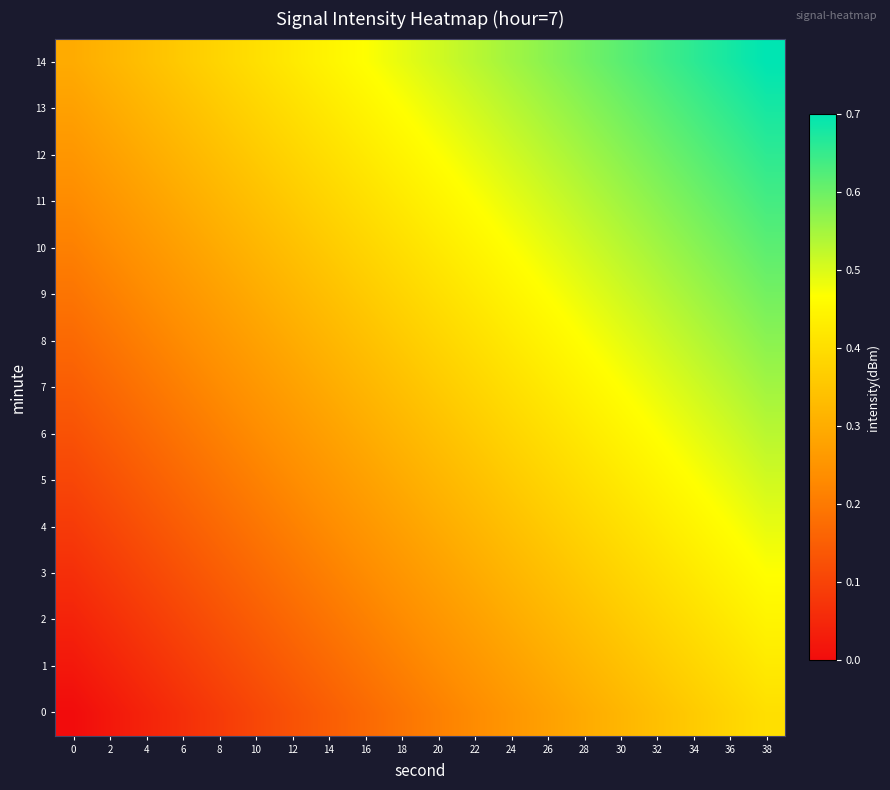

At which category is the sum across all series the highest?

38